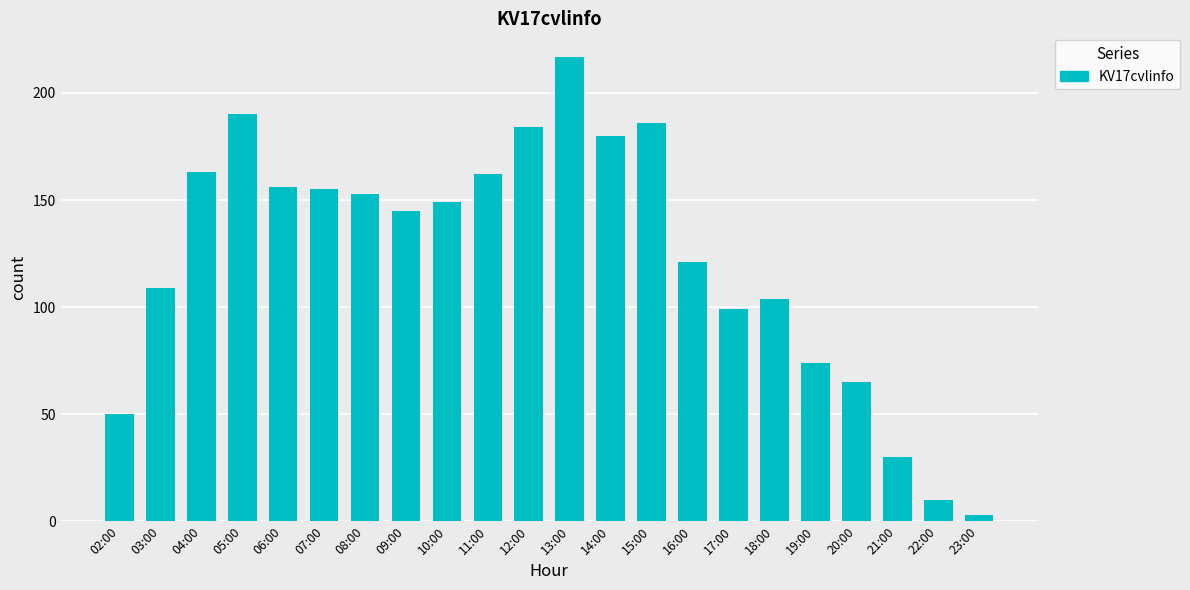

Which label corresponds to the largest value in the chart?

13:00